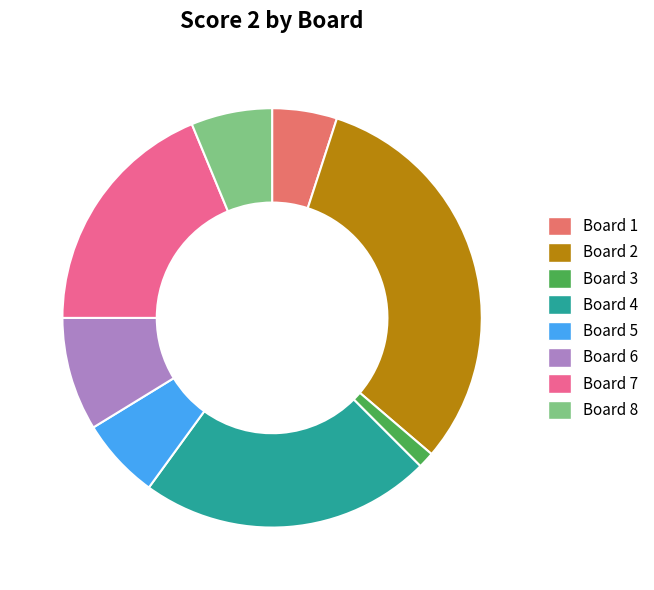

Is Board 1 the majority of the pie?

No